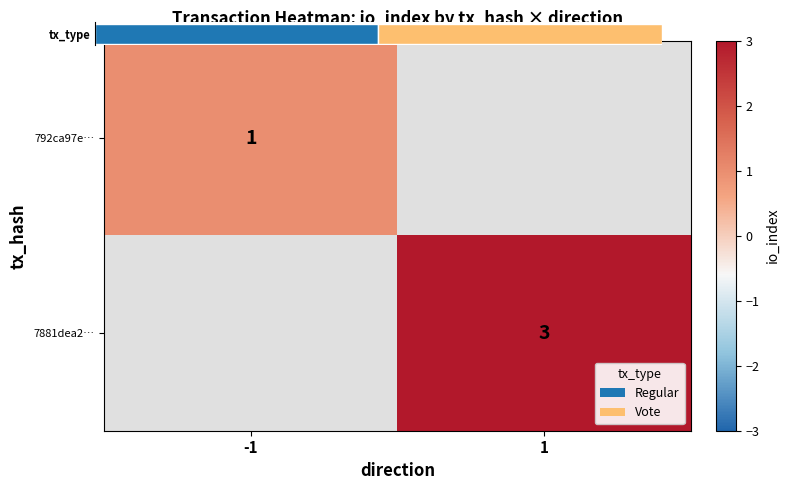

Where is 792ca97e… nearest to the value 1?

-1